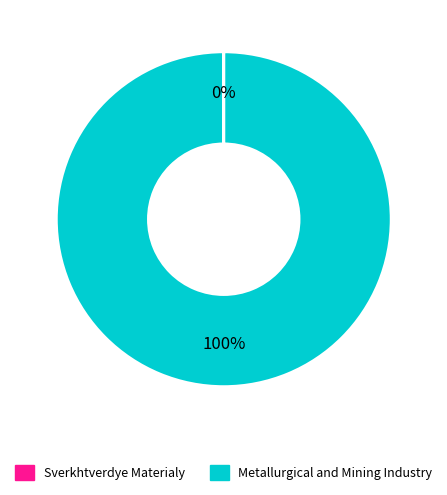

Which category accounts for the majority?

Metallurgical and Mining Industry